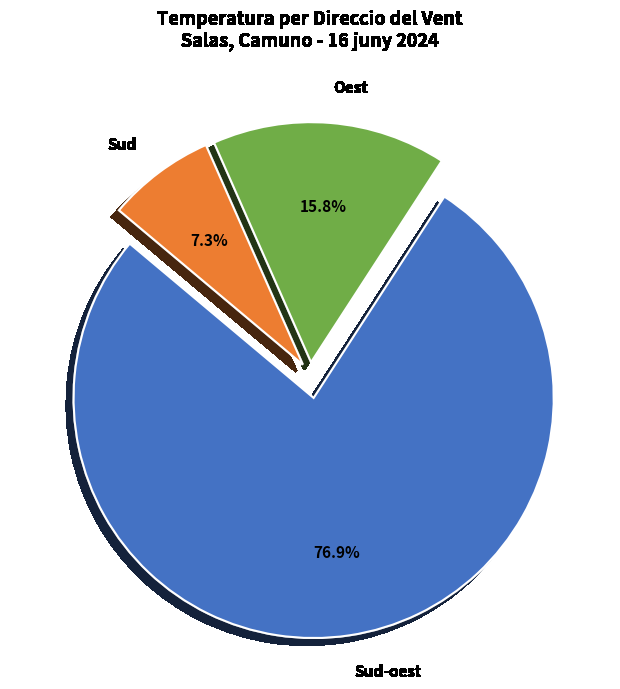

Which slice is the smallest?

Sud